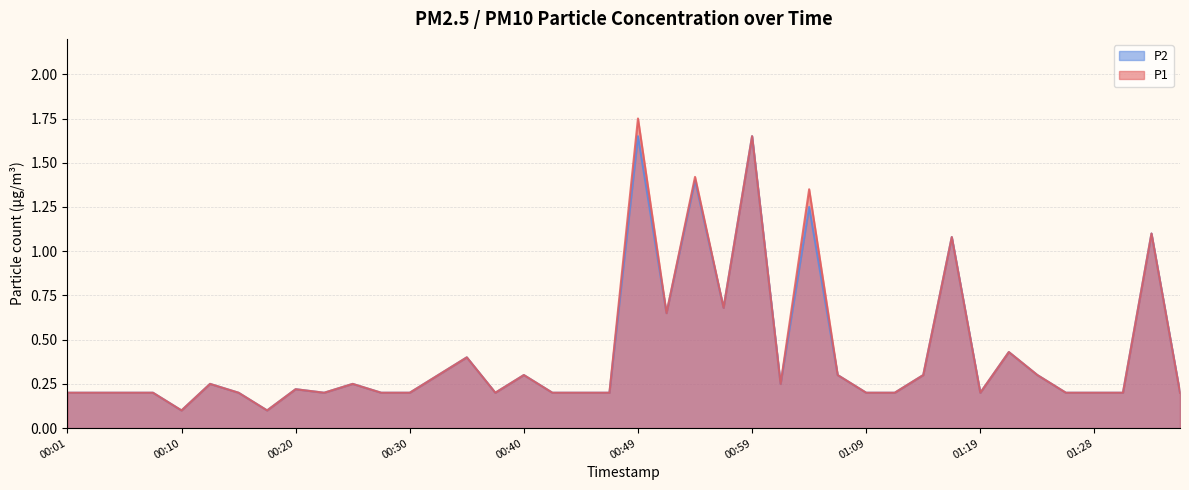

Does the chart display data point markers on the line(s)?

No